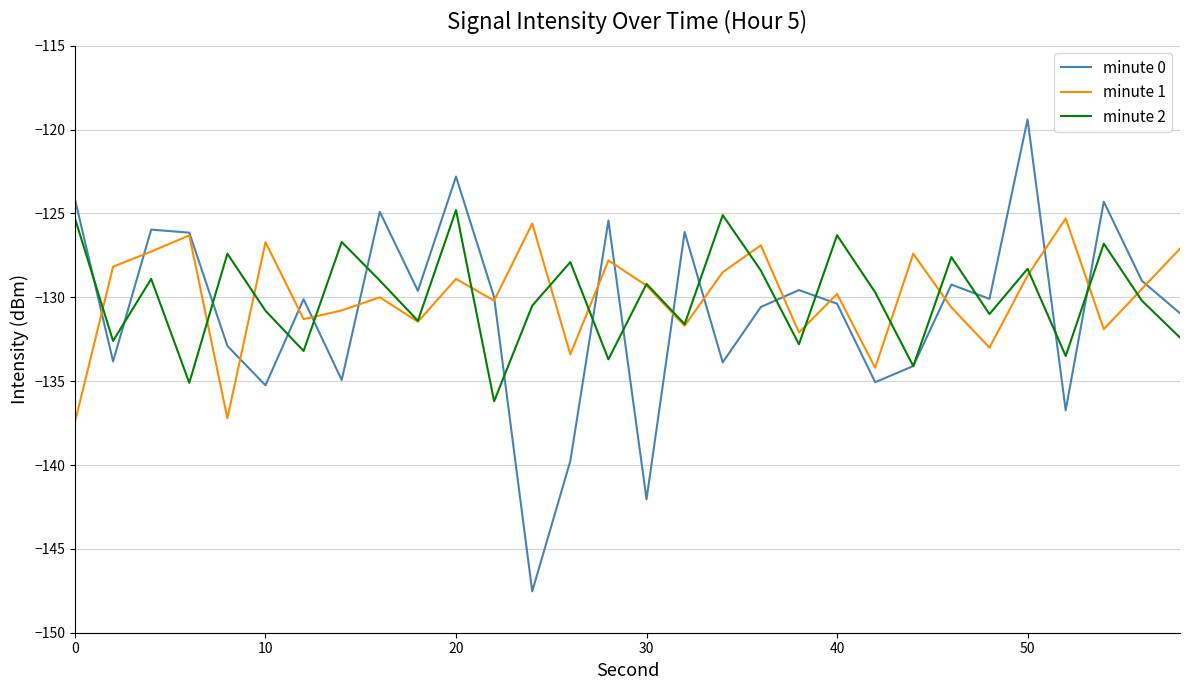

What is the maximum value shown in the chart?

-119.4